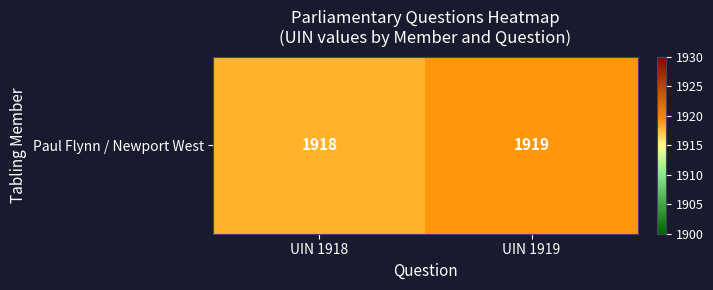

At which label is the value closest to 1918?

UIN 1918